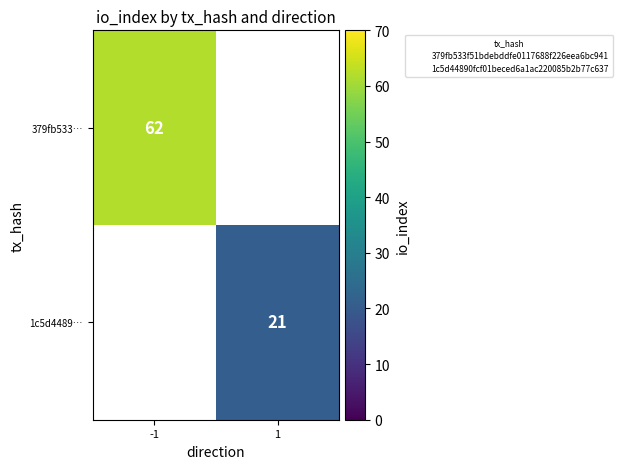

List the series in order of their overall mean, lowest first.

379fb533…, 1c5d4489…